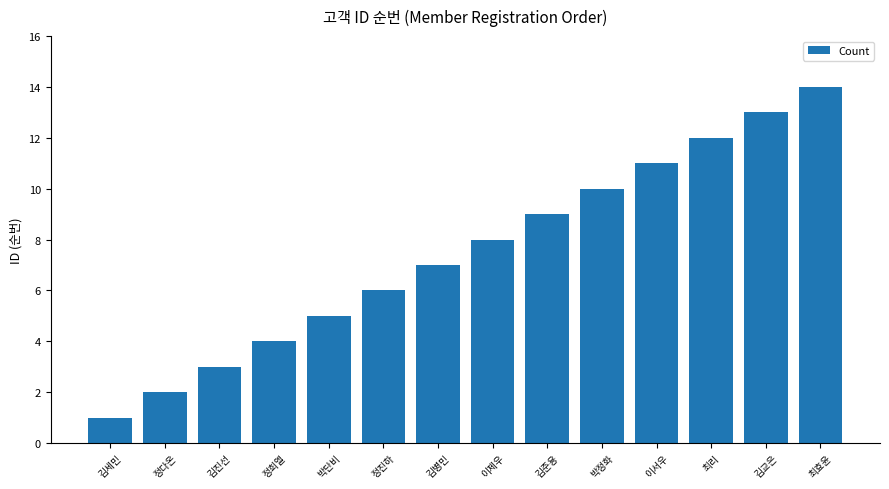

What is the sum of the values at 정진하 and 정희엘?

10